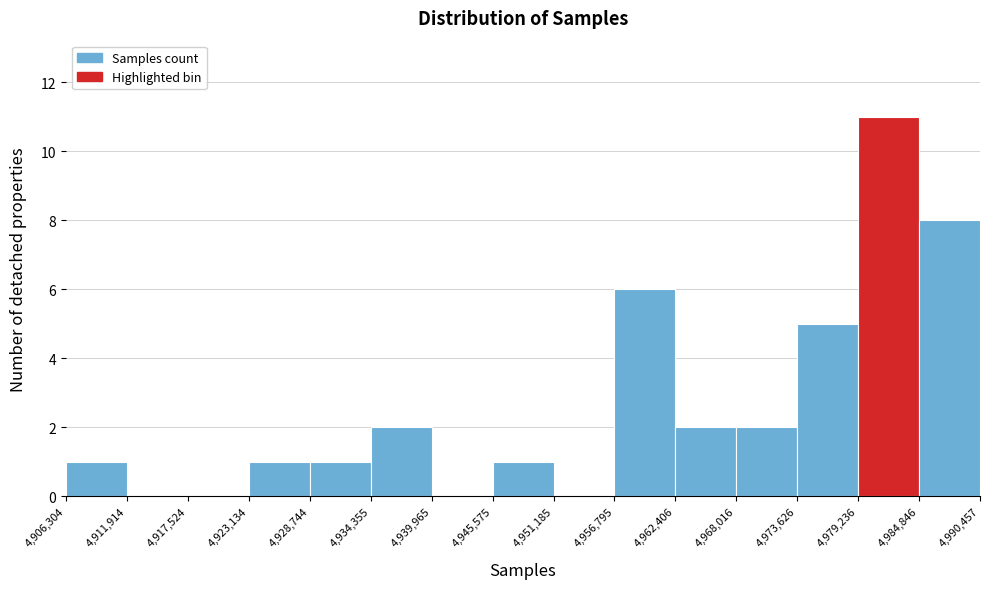

Reading left to right, transcribe this chart: for each bar, give the range it covers on the x-axis and its height. The values are not printed on the chart, so give them approximately, as read against the axis.

4,906,304 to 4,911,914: 1
4,911,914 to 4,917,524: 0
4,917,524 to 4,923,134: 0
4,923,134 to 4,928,744: 1
4,928,744 to 4,934,355: 1
4,934,355 to 4,939,965: 2
4,939,965 to 4,945,575: 0
4,945,575 to 4,951,185: 1
4,951,185 to 4,956,795: 0
4,956,795 to 4,962,406: 6
4,962,406 to 4,968,016: 2
4,968,016 to 4,973,626: 2
4,973,626 to 4,979,236: 5
4,979,236 to 4,984,846: 11
4,984,846 to 4,990,457: 8